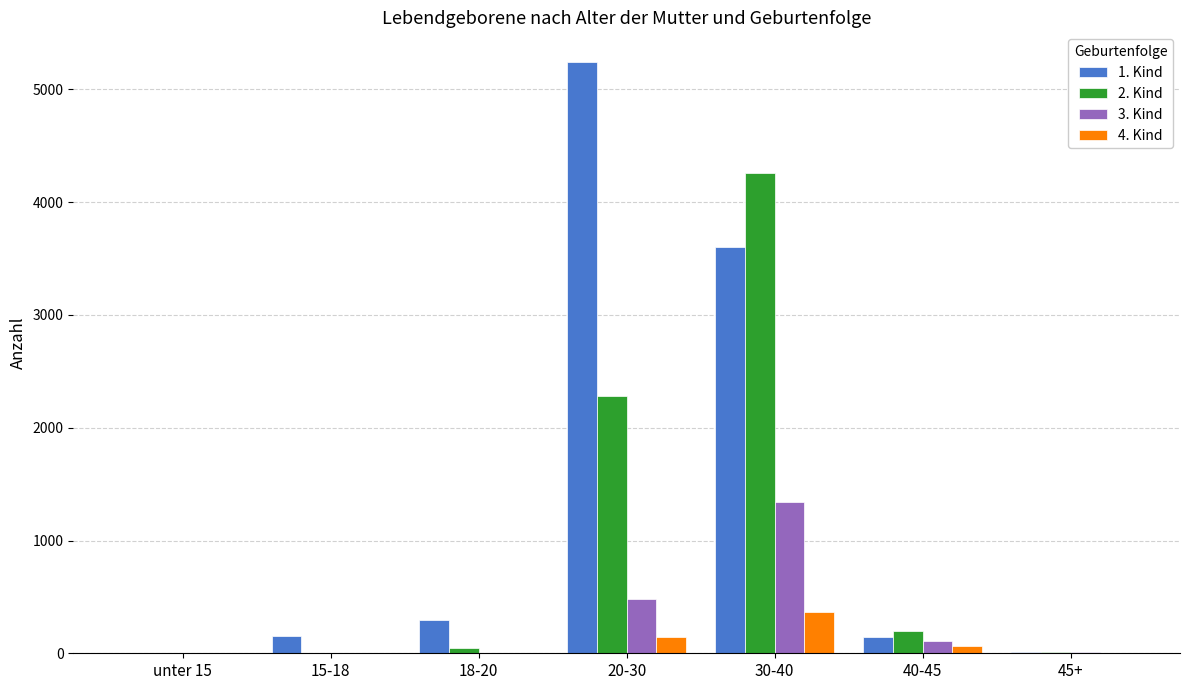

Which label corresponds to the largest value in the chart?

20-30